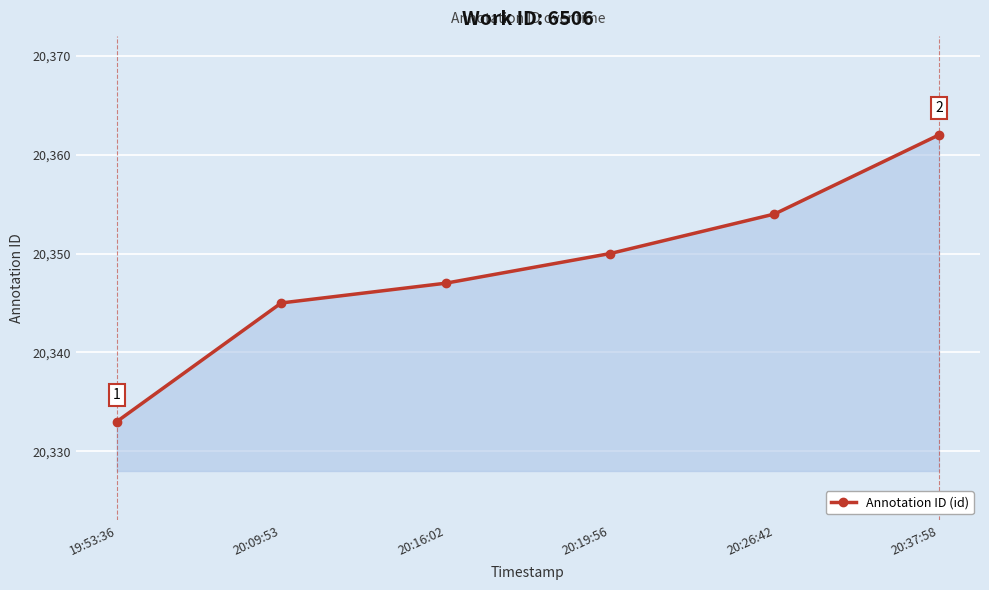

What is the value of the 6th point from the left?

20362